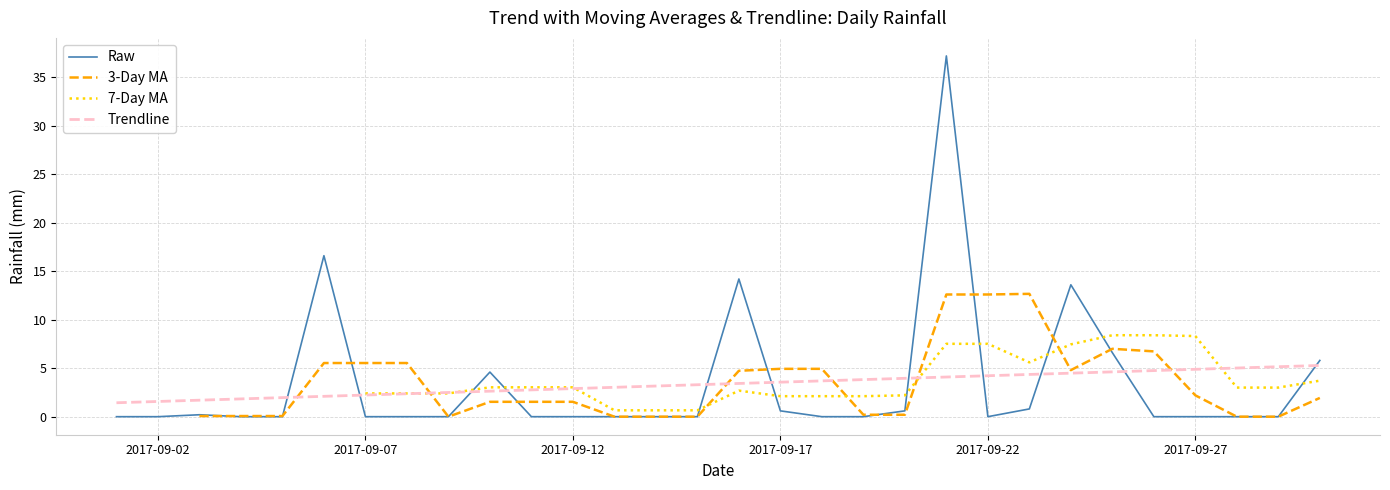

How many series are shown in this chart?

4